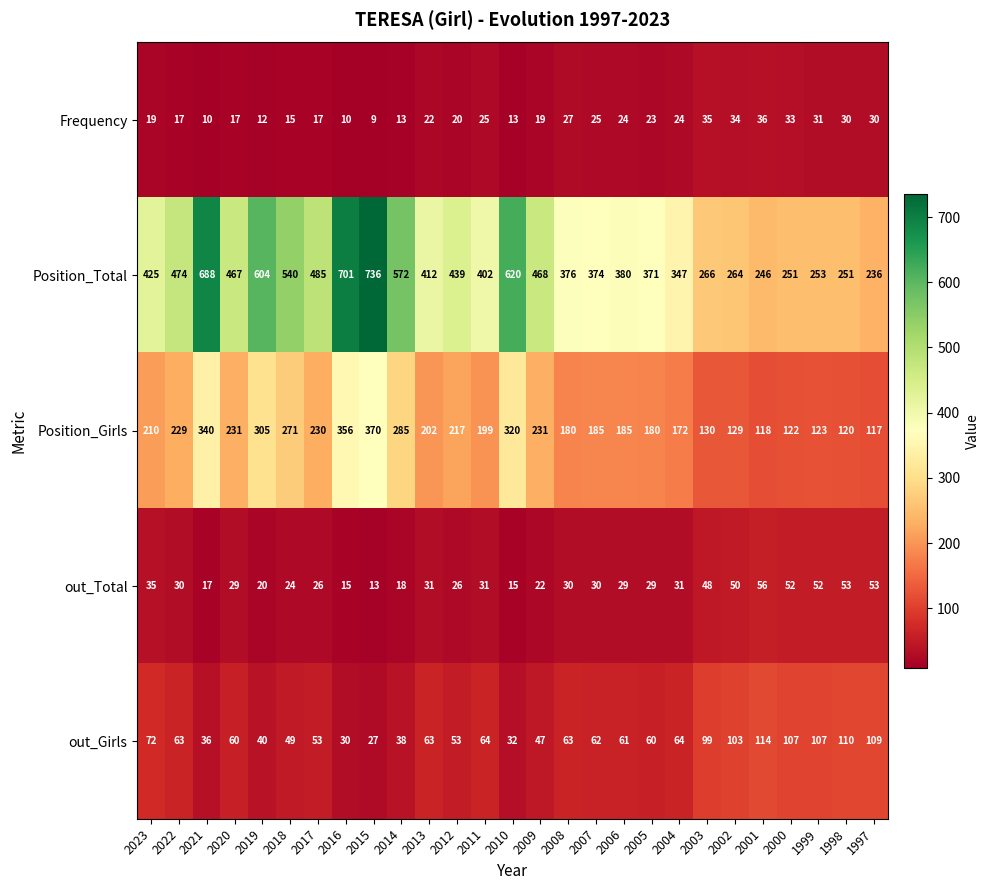

What is the difference between the second highest and minimum values in the Position_Total series?

465